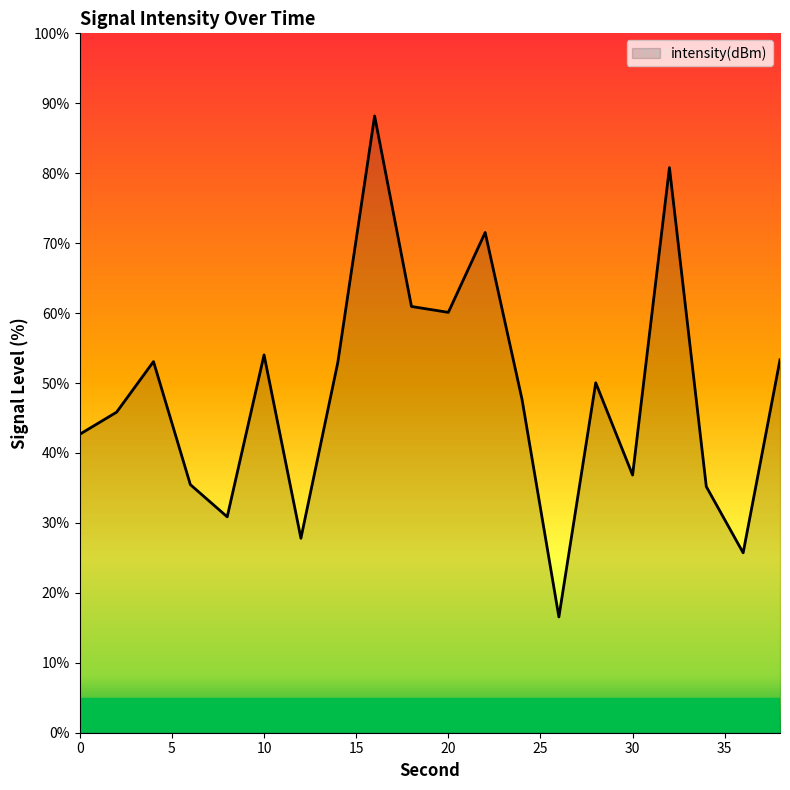

Does the chart display data point markers on the line(s)?

No